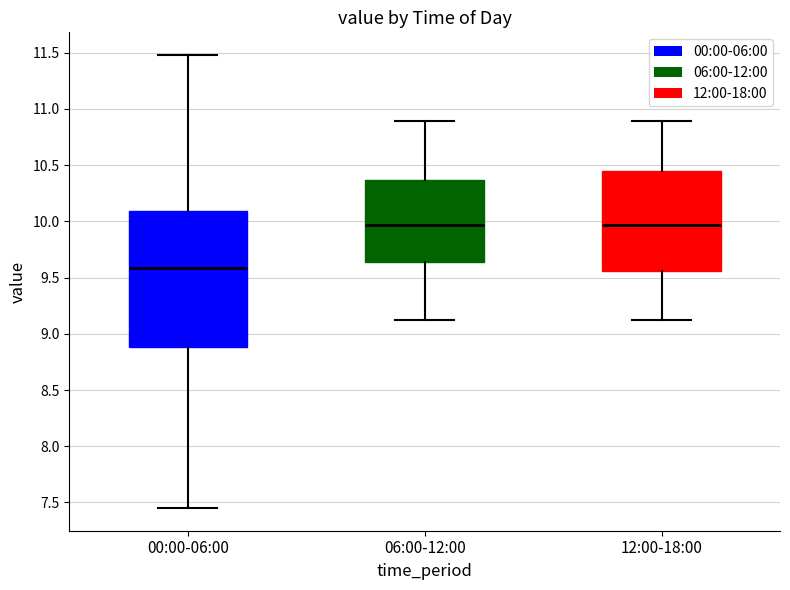

Which box is the tallest, from its lower edge to its upper edge?

00:00-06:00